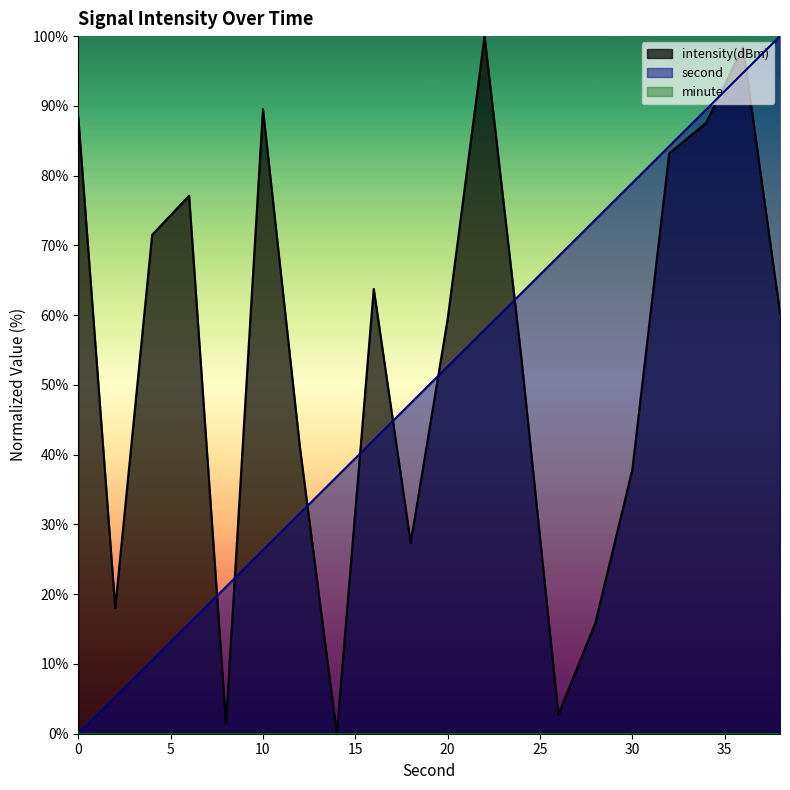

True or false: intensity and second intersect in this chart.

True